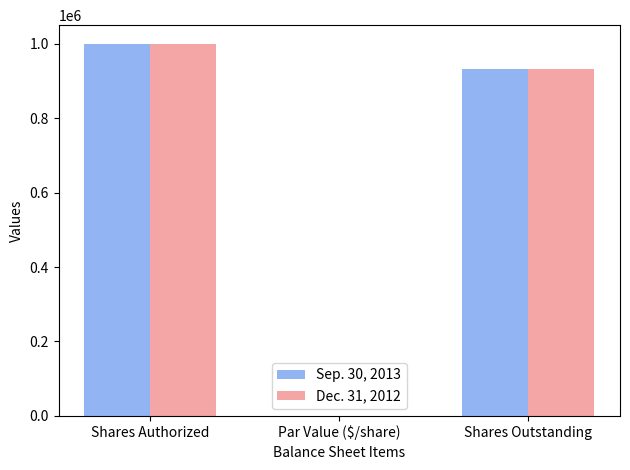

Is it true that Sep. 30, 2013 equals 100 at Par Value ($/share)?

True